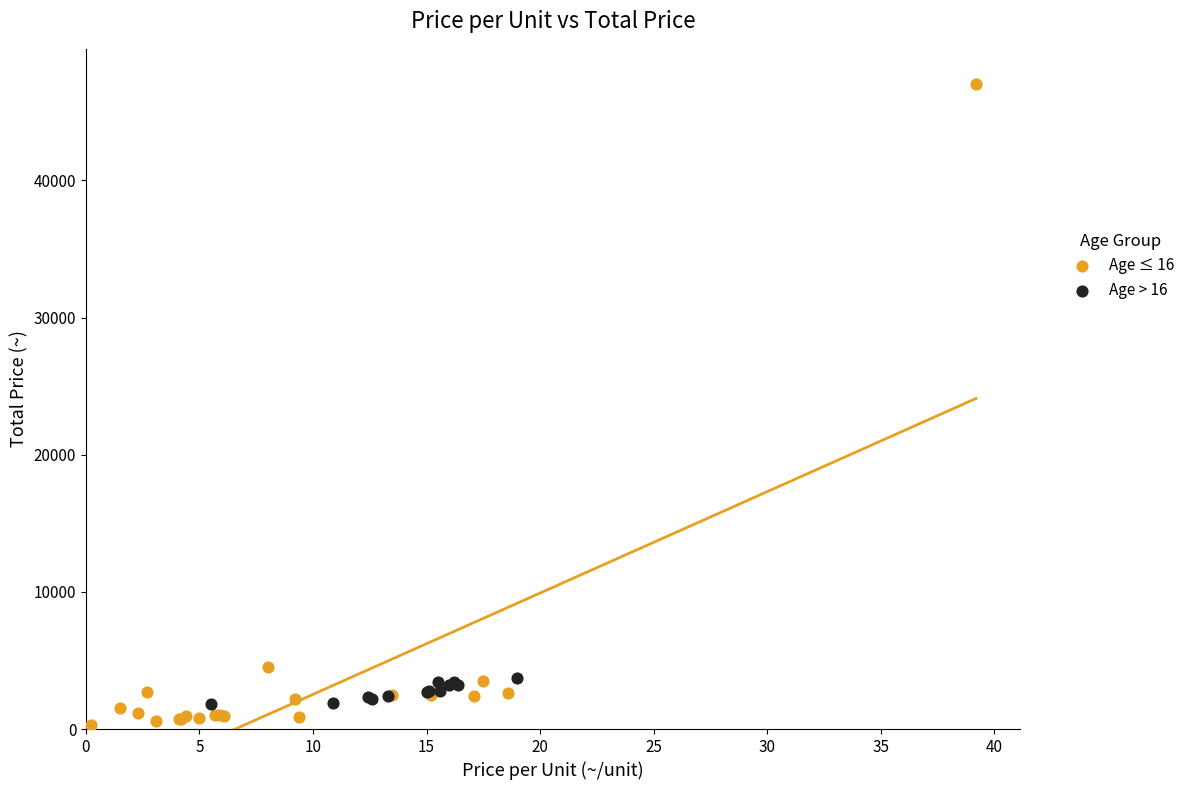

Which series contains the highest Y value?

Age ≤ 16